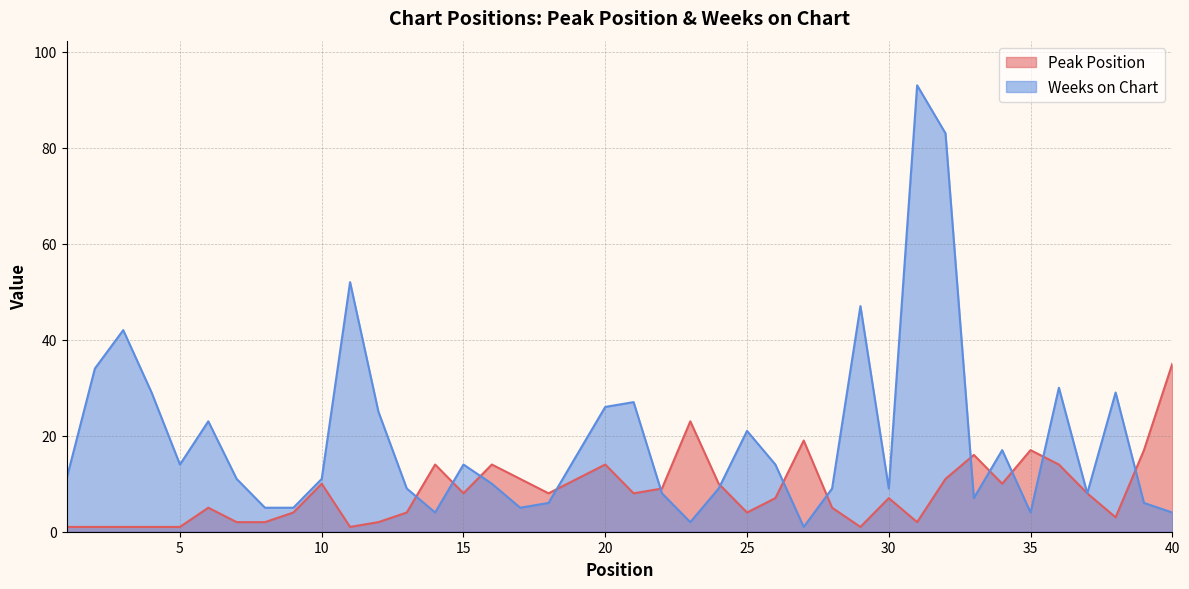

What are all the series names shown in the legend?

Peak Position, Weeks on Chart